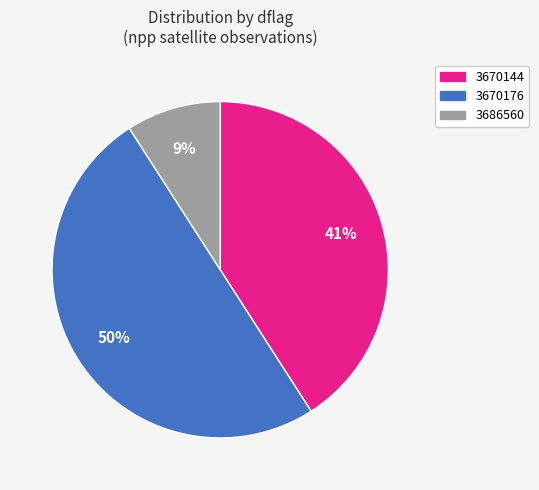

Approximately how many times larger is the value at 3686560 compared to 3670176?

0.2